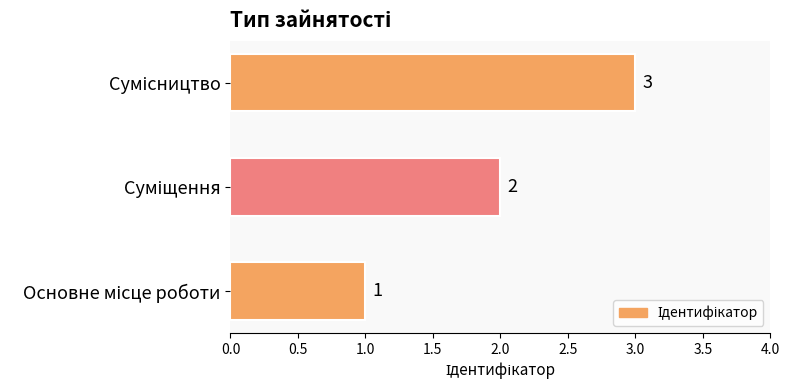

What is the greatest value displayed?

3